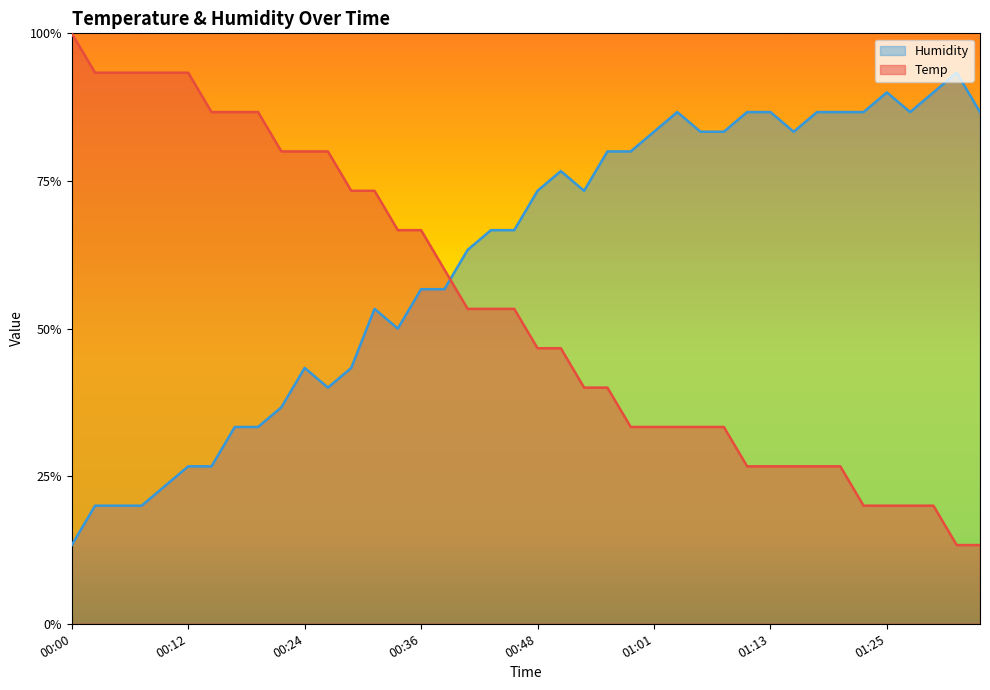

Reading left to right, list all the values displayed in this chart.

Temp: 00:00=1.0	00:02=0.9	00:05=0.9	00:07=0.9	00:09=0.9	00:12=0.9	00:14=0.9	00:17=0.9	00:19=0.9	00:22=0.8	00:24=0.8	00:26=0.8	00:29=0.7	00:31=0.7	00:34=0.7	00:36=0.7	00:39=0.6	00:41=0.5	00:43=0.5	00:46=0.5	00:48=0.5	00:51=0.5	00:53=0.4	00:56=0.4	00:58=0.3	01:01=0.3	01:03=0.3	01:05=0.3	01:08=0.3	01:10=0.3	01:13=0.3	01:15=0.3	01:18=0.3	01:20=0.3	01:22=0.2	01:25=0.2	01:28=0.2	01:30=0.2	01:32=0.1	01:35=0.1
Humidity: 00:00=0.1	00:02=0.2	00:05=0.2	00:07=0.2	00:09=0.2	00:12=0.3	00:14=0.3	00:17=0.3	00:19=0.3	00:22=0.4	00:24=0.4	00:26=0.4	00:29=0.4	00:31=0.5	00:34=0.5	00:36=0.6	00:39=0.6	00:41=0.6	00:43=0.7	00:46=0.7	00:48=0.7	00:51=0.8	00:53=0.7	00:56=0.8	00:58=0.8	01:01=0.8	01:03=0.9	01:05=0.8	01:08=0.8	01:10=0.9	01:13=0.9	01:15=0.8	01:18=0.9	01:20=0.9	01:22=0.9	01:25=0.9	01:28=0.9	01:30=0.9	01:32=0.9	01:35=0.9